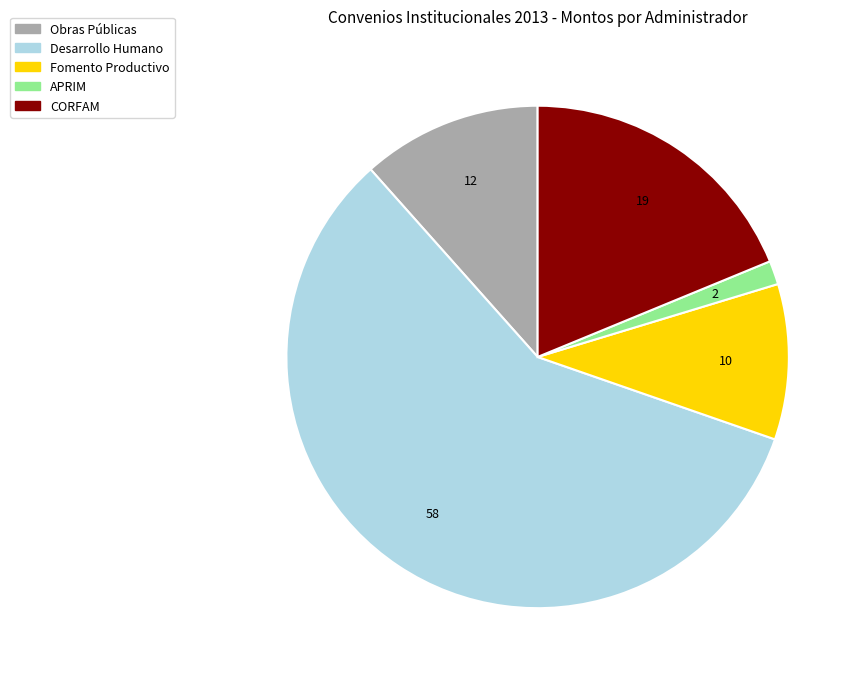

Approximately how many times larger is the value at Fomento Productivo compared to APRIM?

6.6